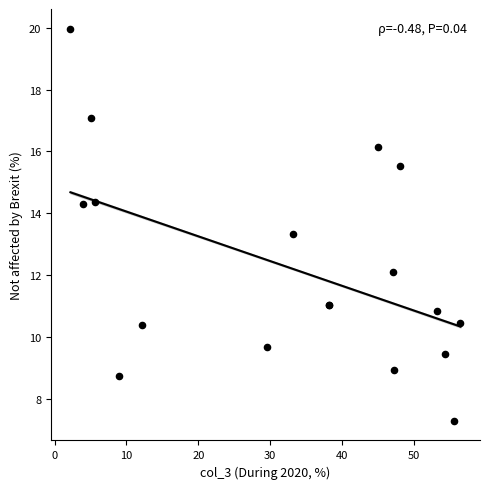

What Y value in the scatter plot is closest to 13?

13.3